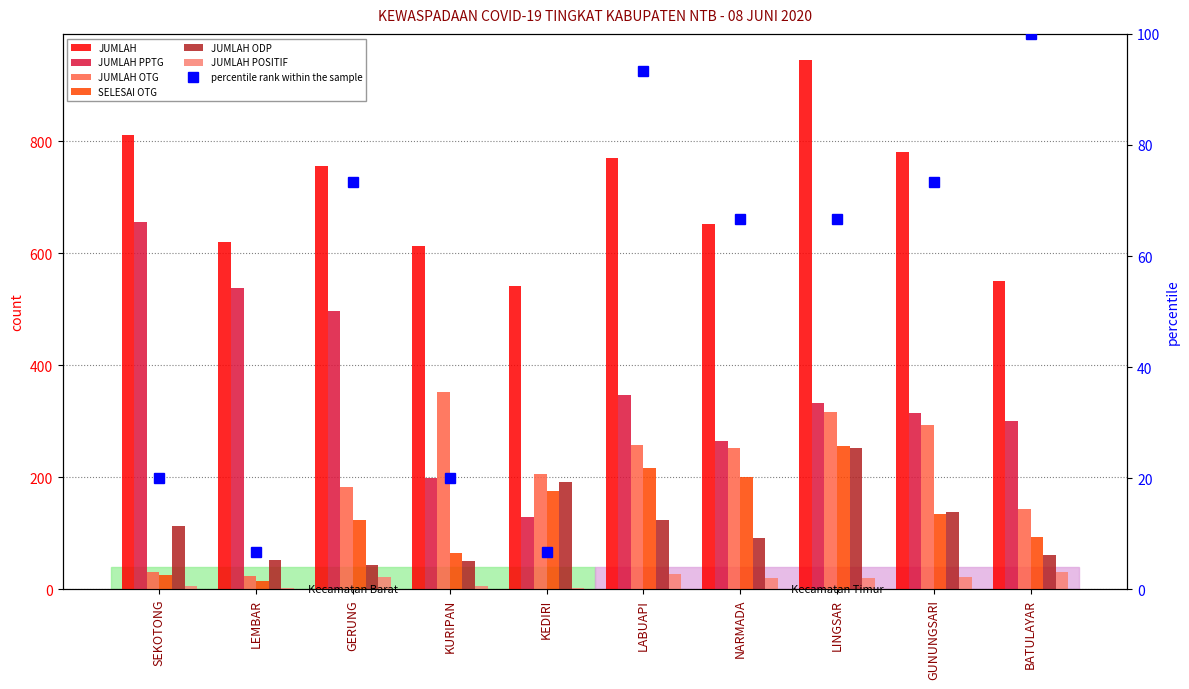

Reading right to left, extract all data points from this chart.

JUMLAH: BATULAYAR=551.0	GUNUNGSARI=782.0	LINGSAR=945.0	NARMADA=653.0	LABUAPI=771.0	KEDIRI=541.0	KURIPAN=614.0	GERUNG=757.0	LEMBAR=621.0	SEKOTONG=812.0
JUMLAH PPTG: BATULAYAR=300.0	GUNUNGSARI=315.0	LINGSAR=332.0	NARMADA=265.0	LABUAPI=347.0	KEDIRI=129.0	KURIPAN=199.0	GERUNG=497.0	LEMBAR=539.0	SEKOTONG=656.0
JUMLAH OTG: BATULAYAR=144.0	GUNUNGSARI=293.0	LINGSAR=317.0	NARMADA=252.0	LABUAPI=257.0	KEDIRI=206.0	KURIPAN=352.0	GERUNG=182.0	LEMBAR=24.0	SEKOTONG=31.0
SELESAI OTG: BATULAYAR=94.0	GUNUNGSARI=134.0	LINGSAR=256.0	NARMADA=201.0	LABUAPI=217.0	KEDIRI=176.0	KURIPAN=64.0	GERUNG=124.0	LEMBAR=15.0	SEKOTONG=25.0
JUMLAH ODP: BATULAYAR=61.0	GUNUNGSARI=138.0	LINGSAR=253.0	NARMADA=91.0	LABUAPI=123.0	KEDIRI=192.0	KURIPAN=50.0	GERUNG=43.0	LEMBAR=53.0	SEKOTONG=113.0
JUMLAH POSITIF: BATULAYAR=100.0	GUNUNGSARI=73.3	LINGSAR=66.7	NARMADA=66.7	LABUAPI=93.3	KEDIRI=6.7	KURIPAN=20.0	GERUNG=73.3	LEMBAR=6.7	SEKOTONG=20.0